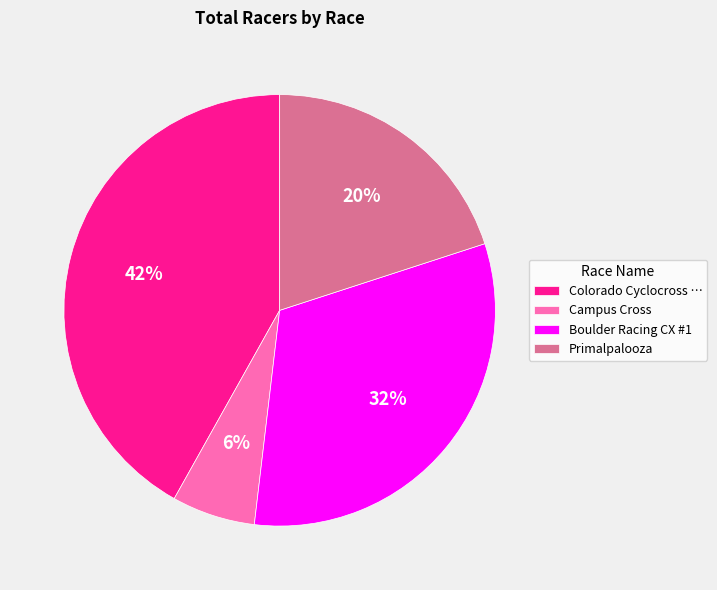

Approximately how many times larger is the value at Campus Cross compared to Boulder Racing CX #1?

0.2